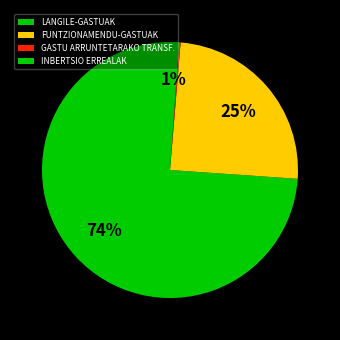

To the nearest percent, what portion does INBERTSIO ERREALAK represent?

1%